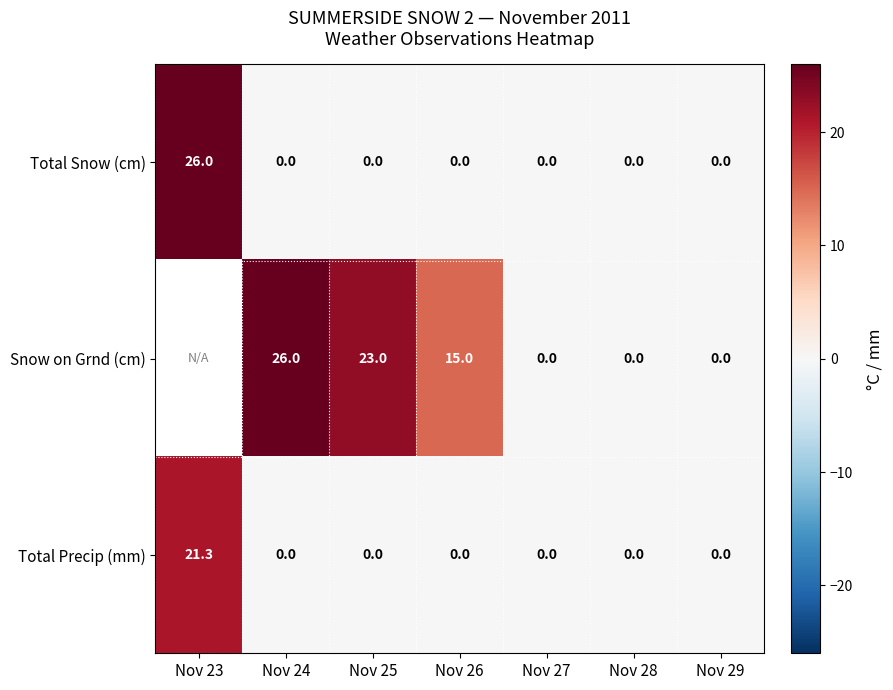

What is the difference between the maximum and minimum values in the Total Precip (mm) series?

21.3